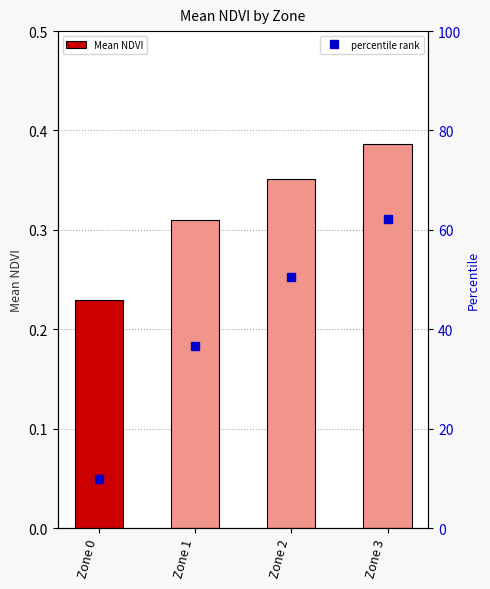

List the series in order of their peak value, highest first.

percentile rank, Mean NDVI